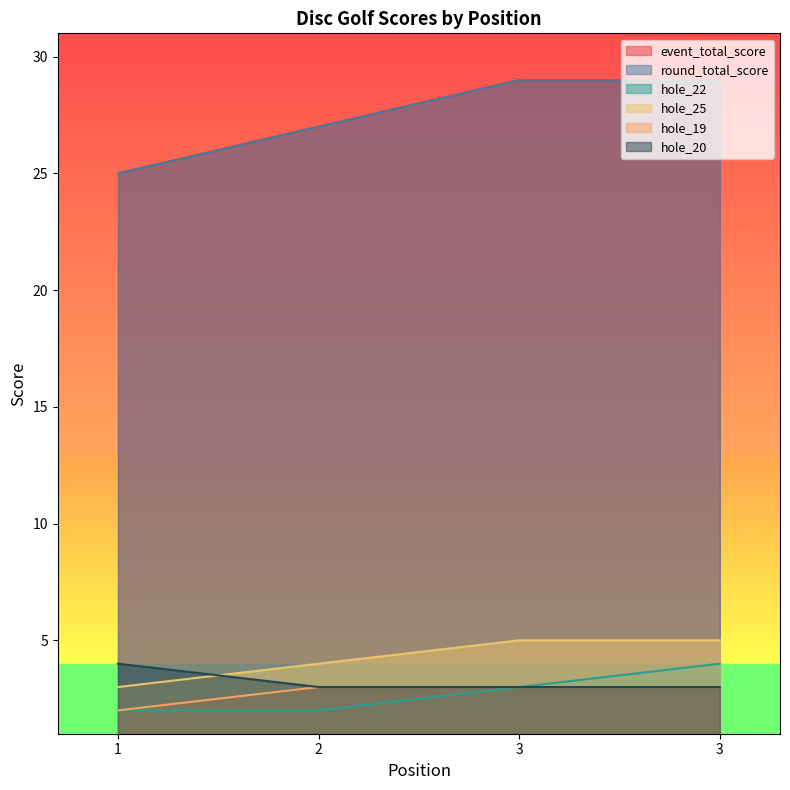

At 1, list the series in order from largest to smallest.

event_total_score, round_total_score, hole_20, hole_25, hole_22, hole_19